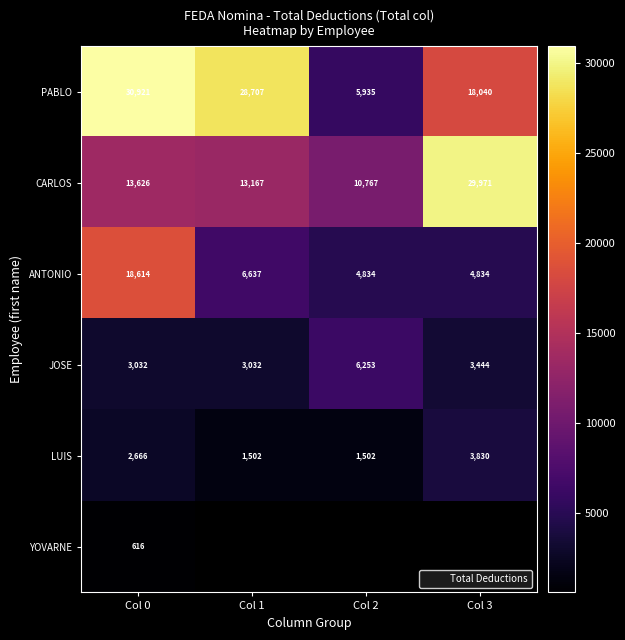

Rank the series by their maximum value, from highest to lowest.

PABLO, CARLOS, ANTONIO, JOSE, LUIS, YOVARNE